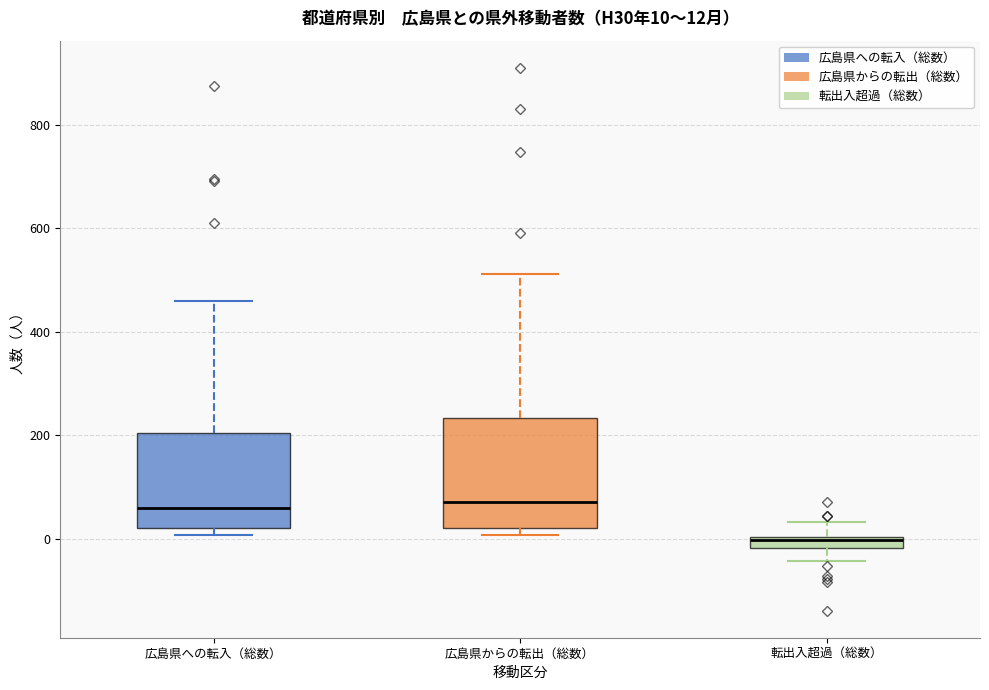

Comparing the boxes themselves (not the whiskers), which one is the tallest?

広島県からの転出（総数）